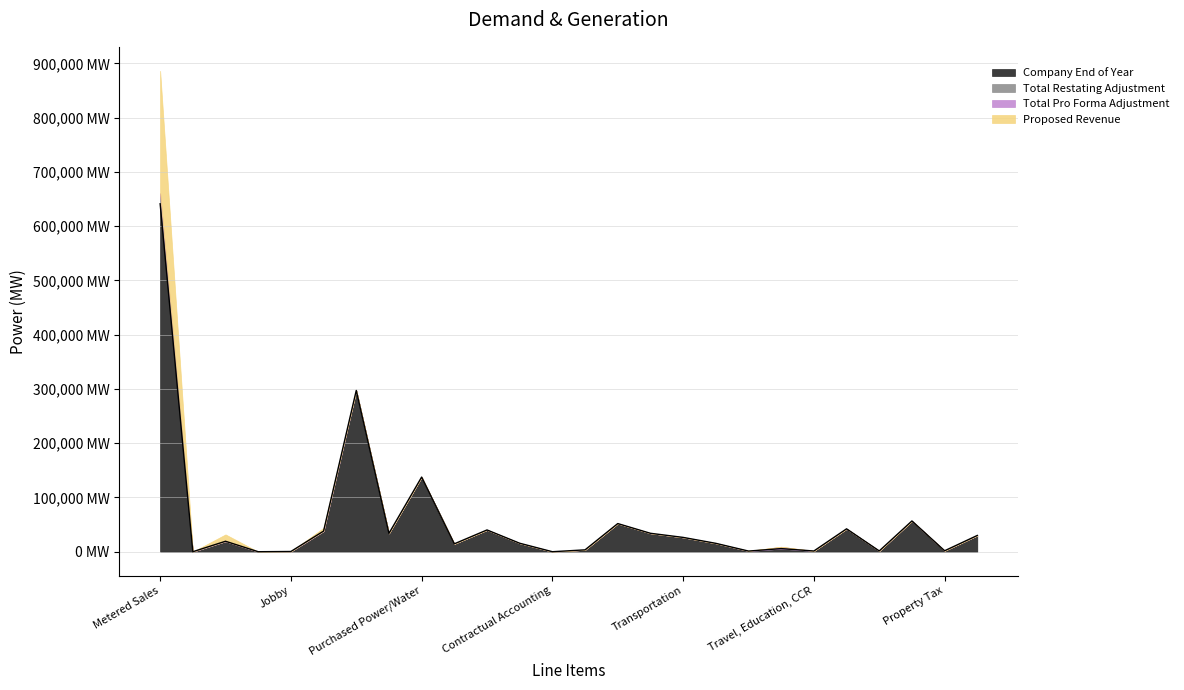

Where do Proposed Revenue and Total Pro Forma Adjustment first cross each other?

Regulatory Commission Expenses - Fees and Regulatory Commission Expenses - Amort.